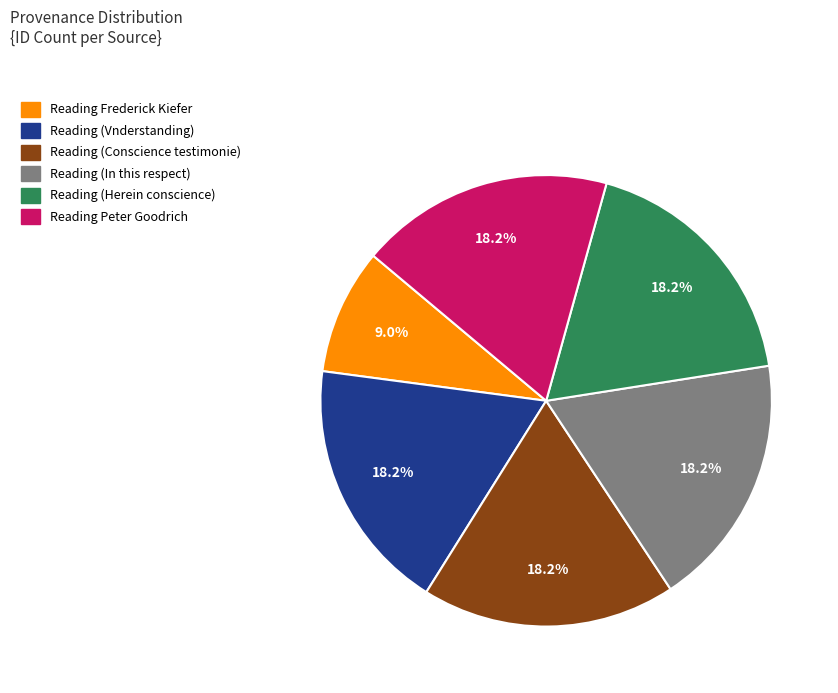

To the nearest percent, what is the difference between the Reading (Conscience testimonie) and Reading Frederick Kiefer slice percentages?

9%